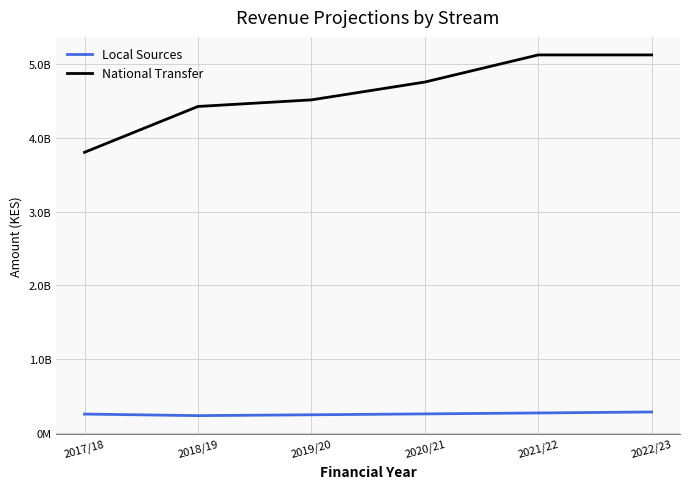

Reading right to left, extract all data points from this chart.

Local Sources: 2022/23=279604396	2021/22=266289901	2020/21=253609429	2019/20=241532790	2018/19=230031228	2017/18=251234866
National Transfer: 2022/23=5127260379	2021/22=5127260379	2020/21=4758919973	2019/20=4517041000	2018/19=4427400000	2017/18=3805200000